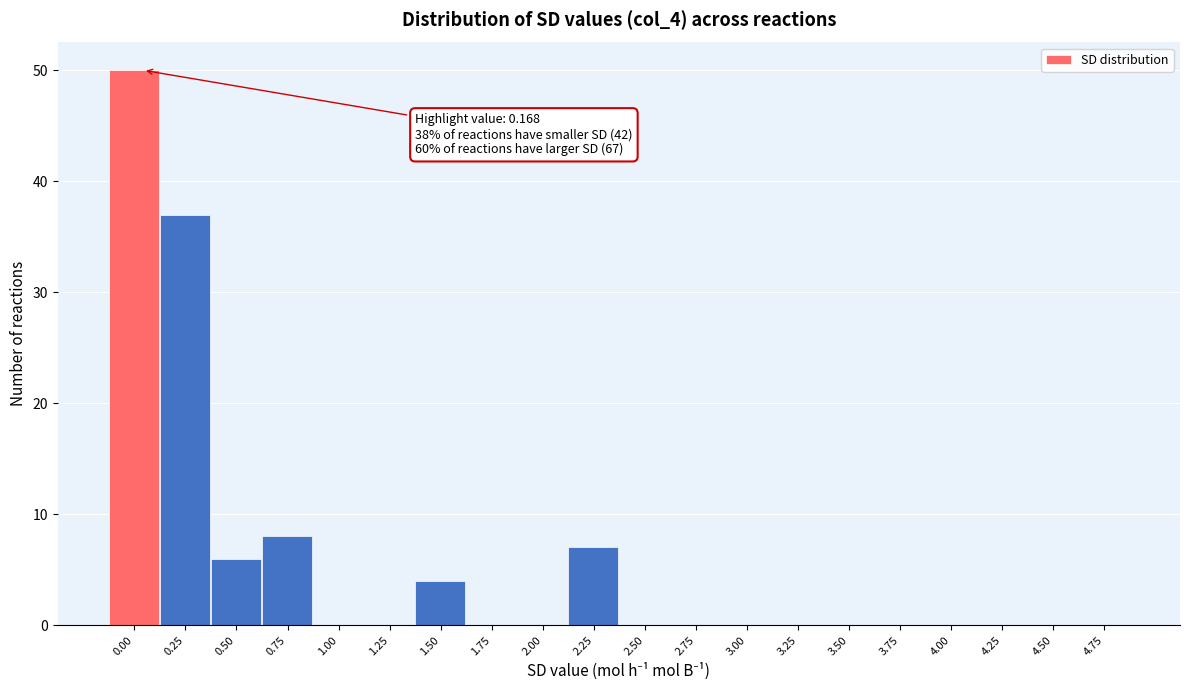

What is the change in value from 0.75 to 4.75?

-8